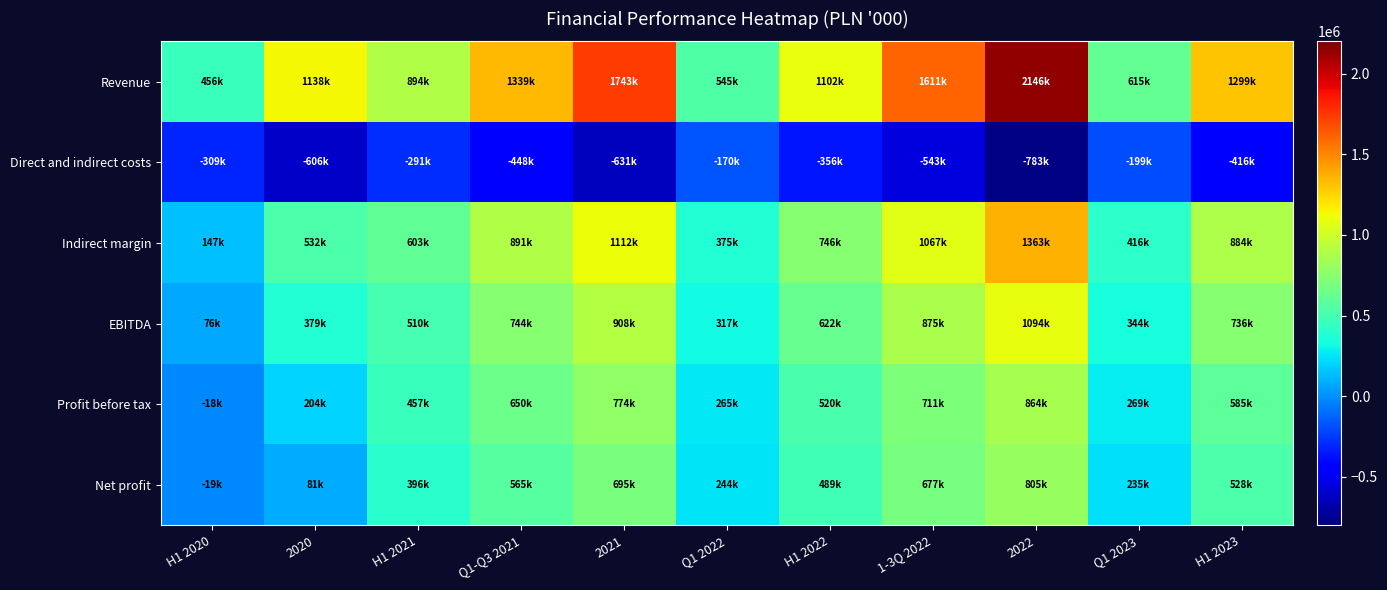

Which has a higher value, 2021 or H1 2020?

2021